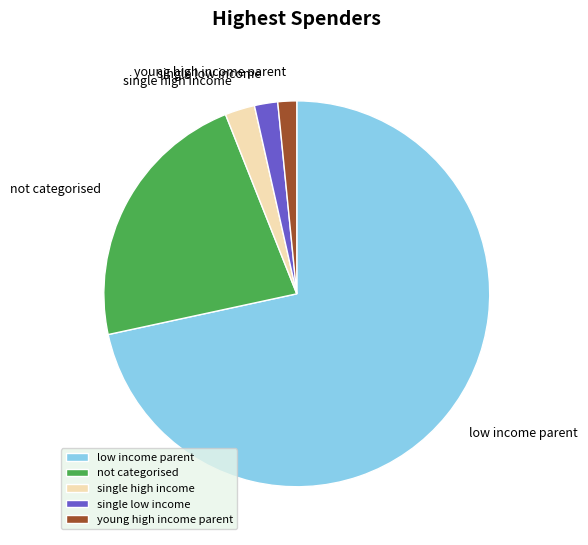

Is there a majority slice in this chart?

Yes